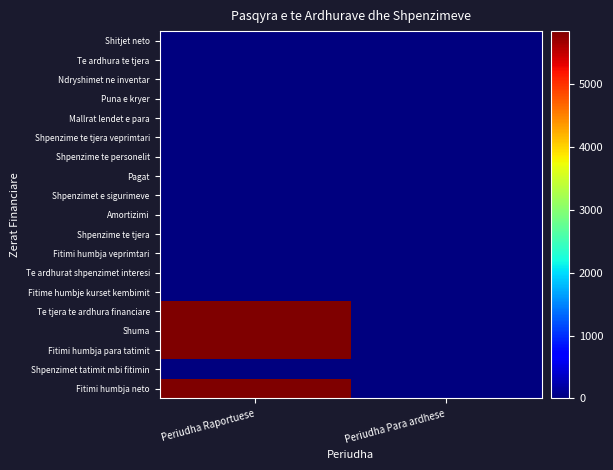

How many categories are shown in the chart?

2